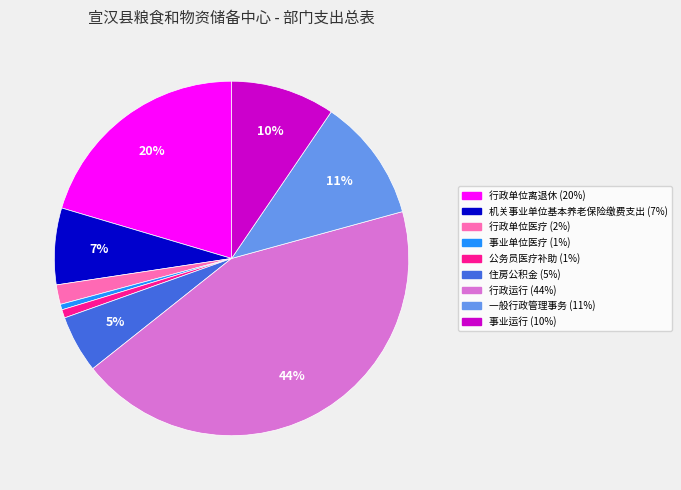

Do 行政运行 and 行政单位离退休 together represent more than half of the pie?

Yes